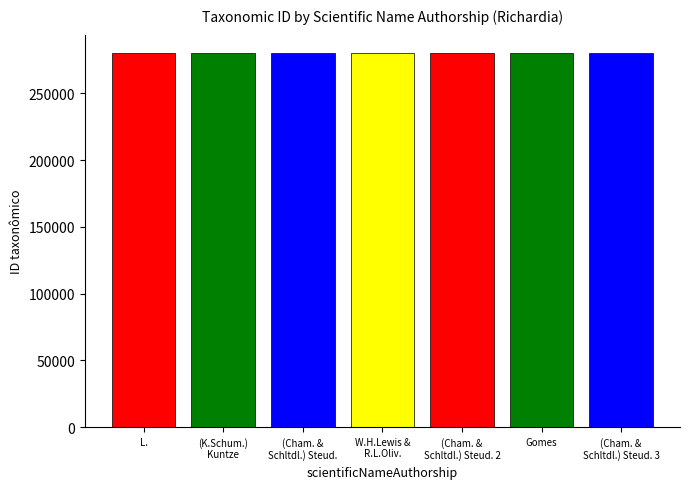

Which label corresponds to the largest value in the chart?

(Cham. & Schltdl.) Steud.